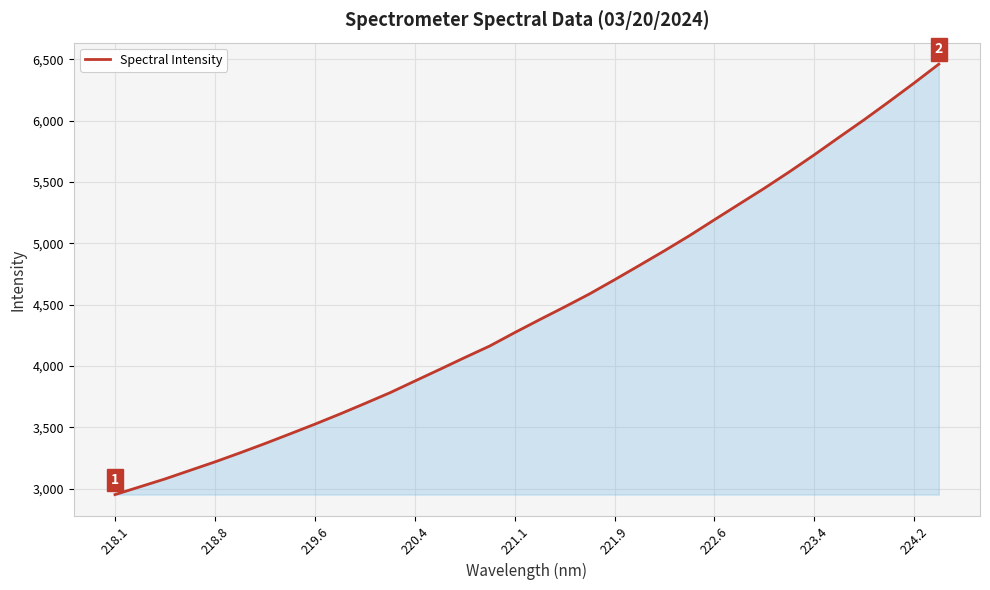

What is the smallest value displayed?

2953.1